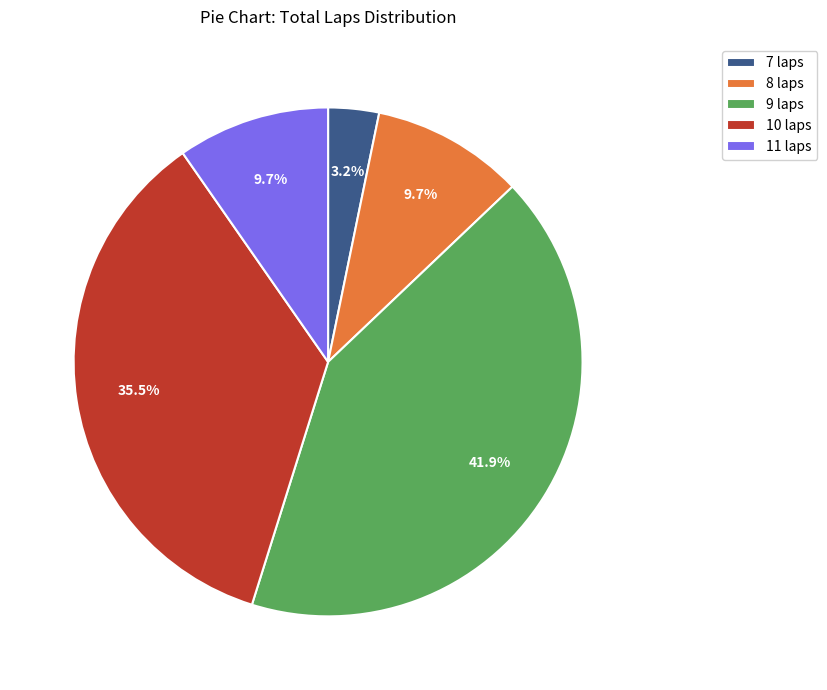

Do 10 laps and 11 laps together represent more than half of the pie?

No